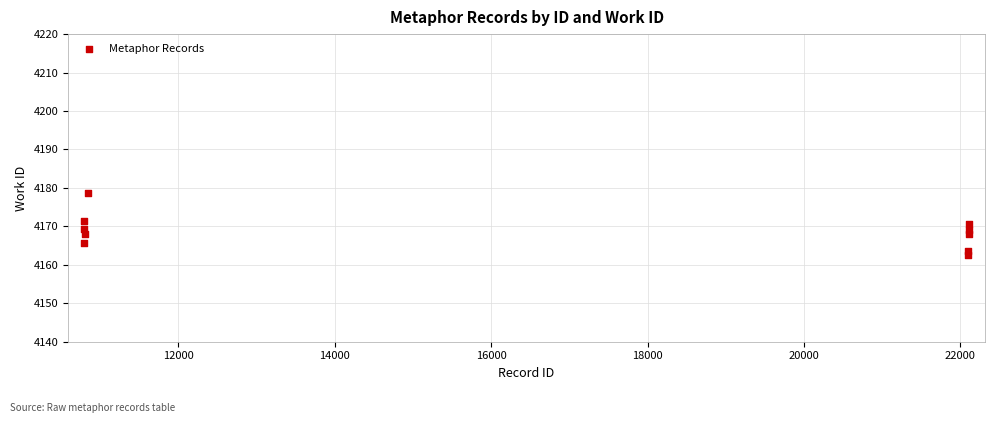

What is the range of Y values (max minus min)?

16.0